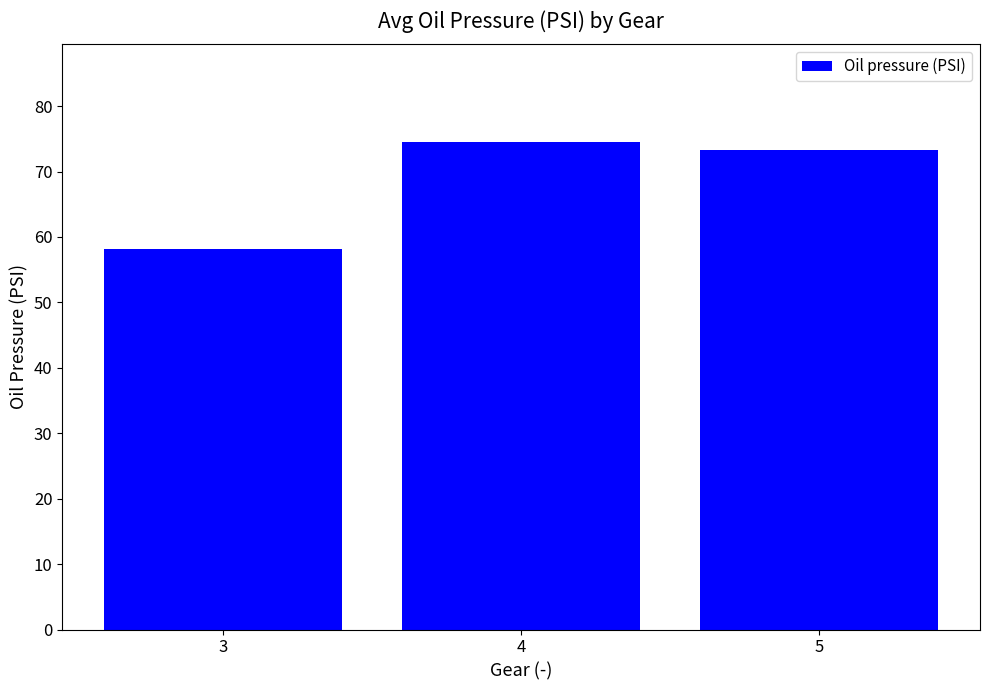

What is the value of the 2nd bar from the left?

74.5